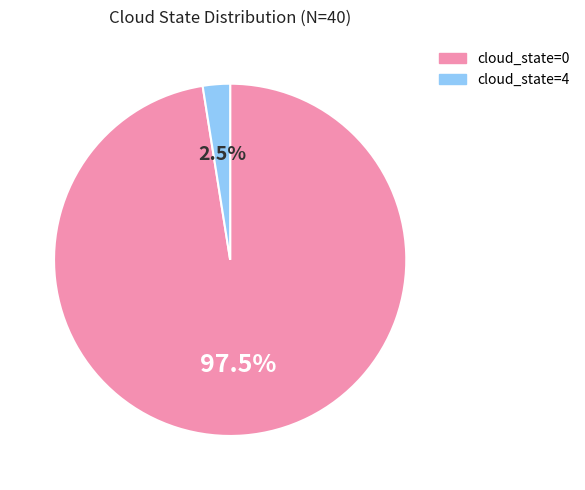

To the nearest percent, what is the difference between the largest and smallest slice percentages?

95%